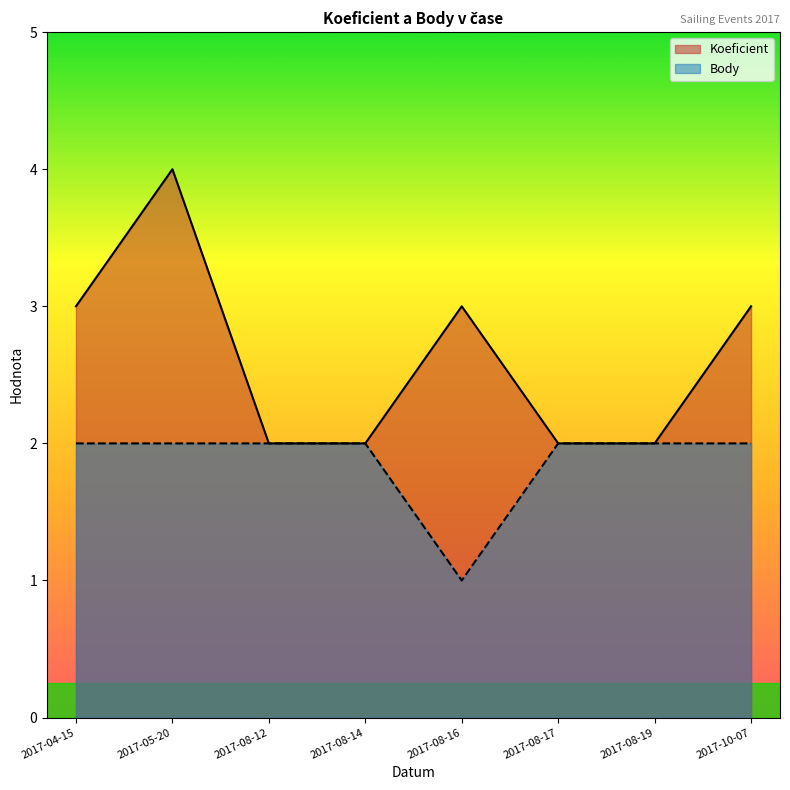

What is the approximate value of Body at 2017-05-20?

2